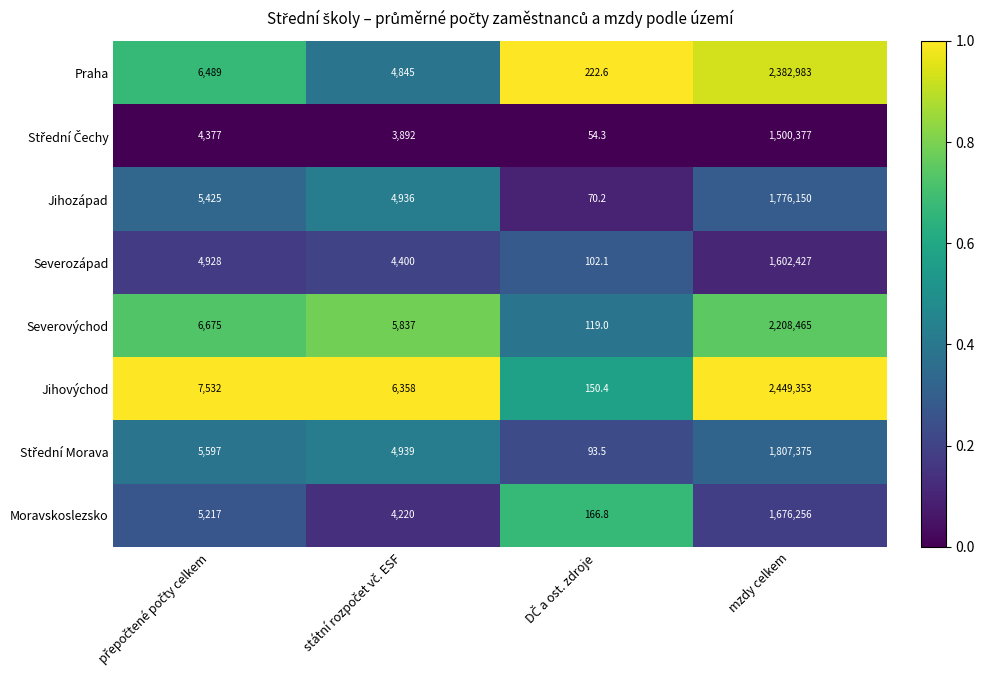

What is the highest value of the Moravskoslezsko series?

1676256.0